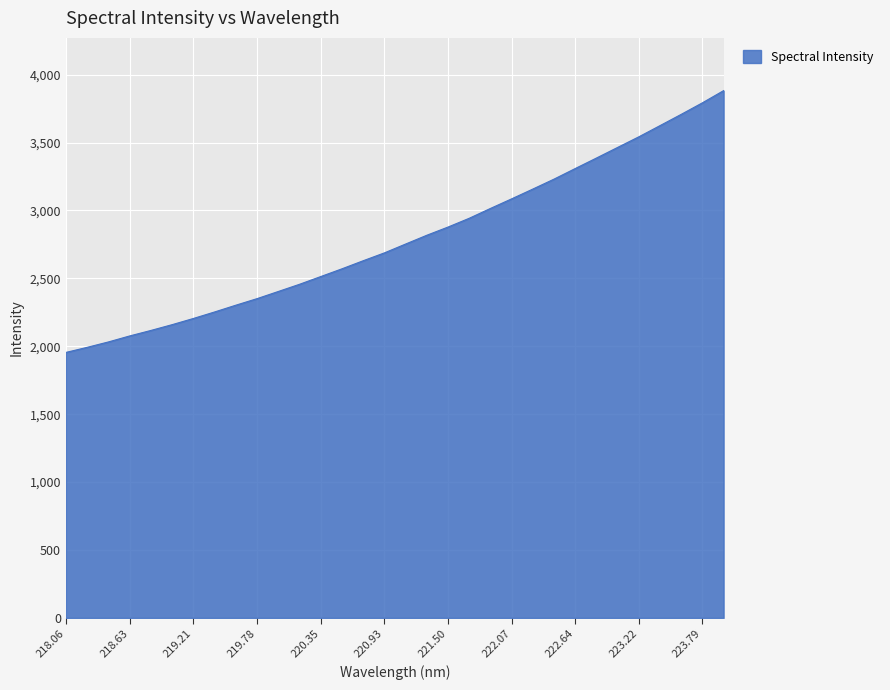

What is the difference between the maximum and minimum values?

1927.7